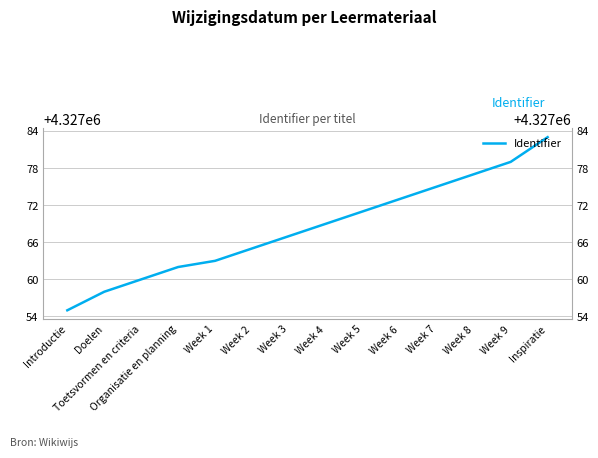

What is the value of the 1st point from the left?

4327055